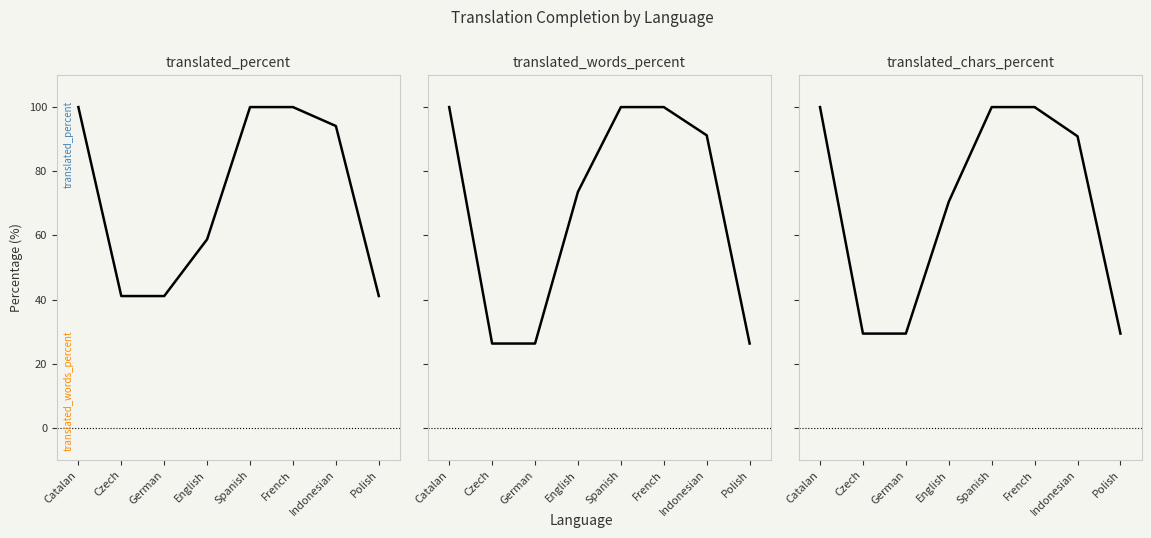

Which series has the widest spread of values?

translated_words_percent